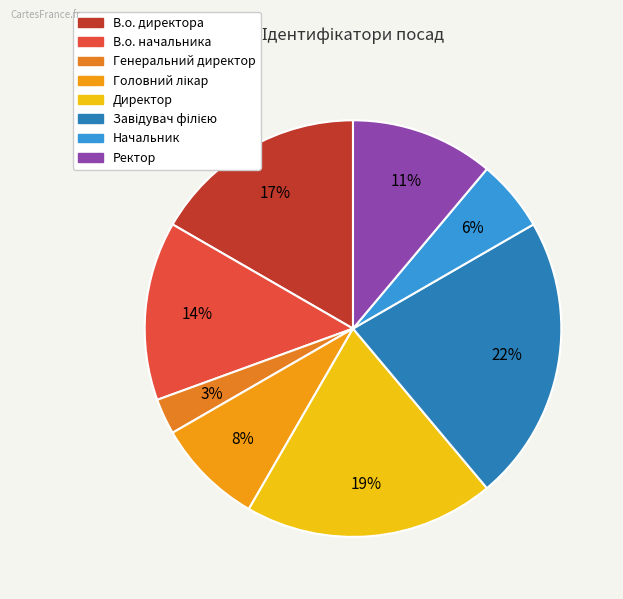

Which slice is the smallest?

Генеральний директор